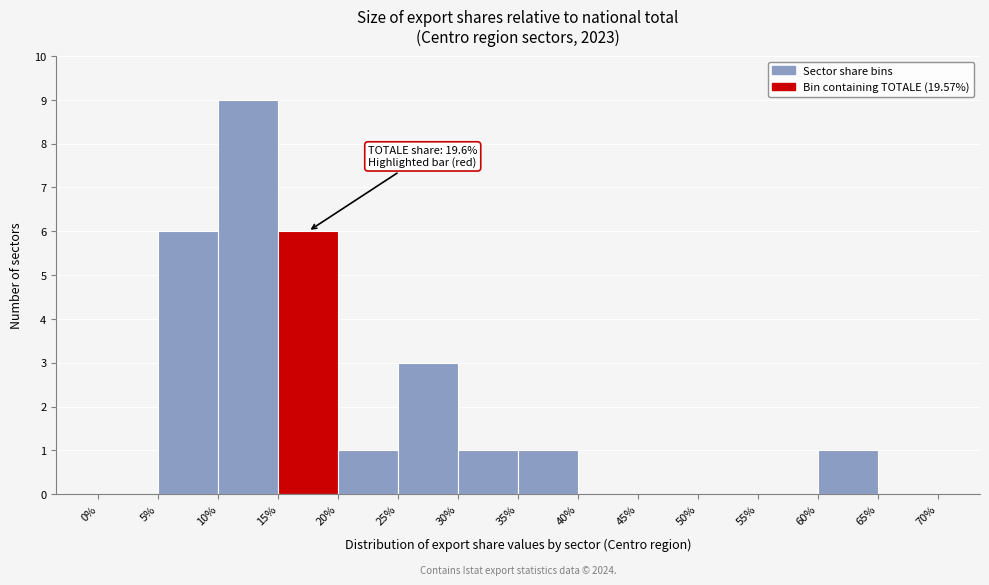

Which range on the x-axis has the tallest bar?

10% to 15%